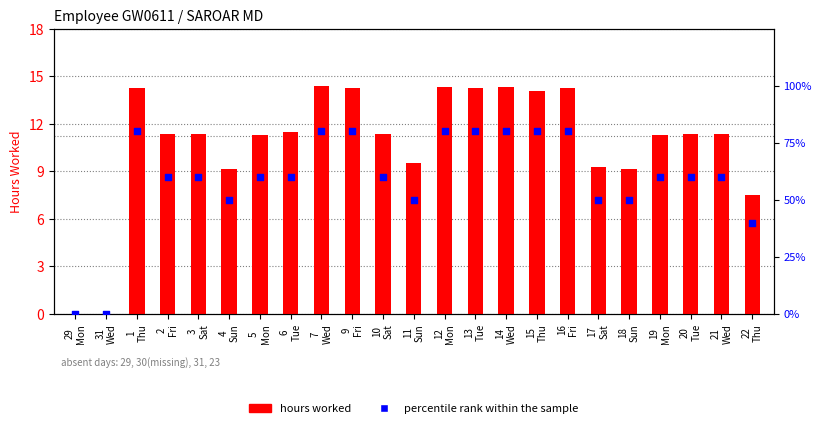

Which series has the largest total across all categories?

hours worked